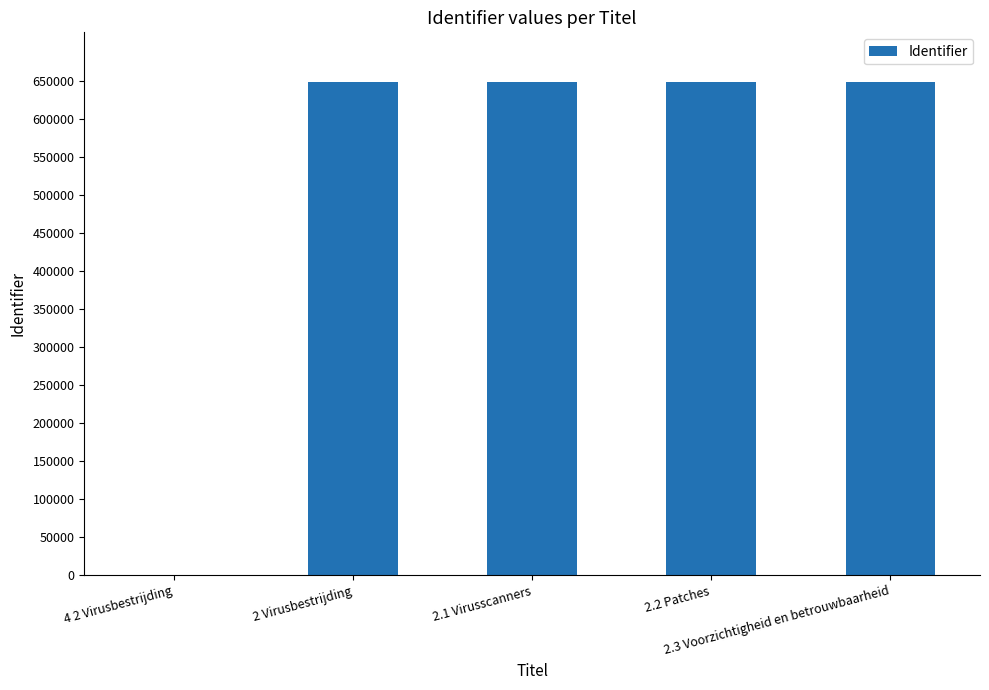

What is the sum of all values?

2595576